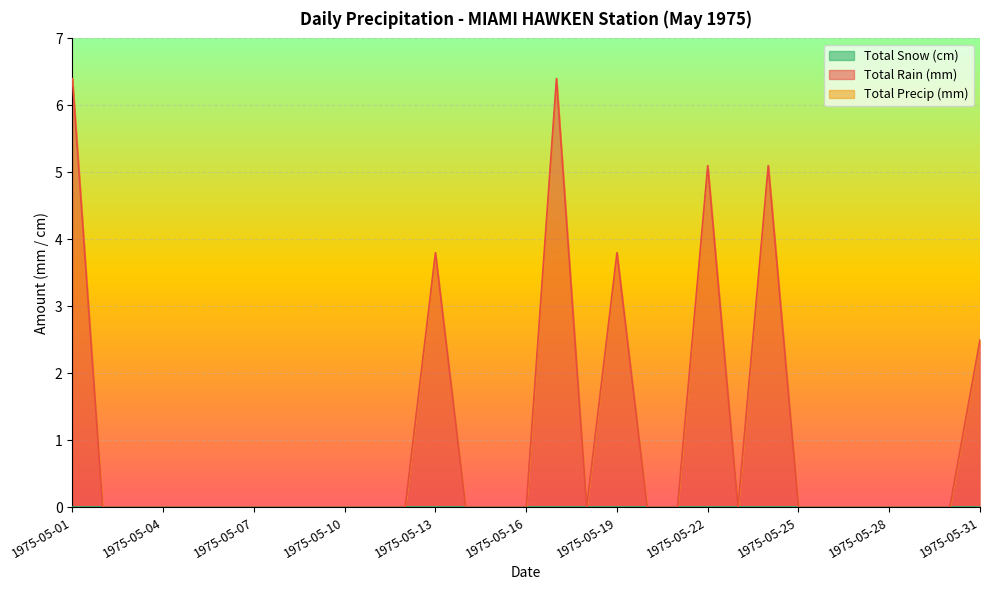

What is the difference between the second highest and second lowest values in the Total Rain (mm) series?

6.4